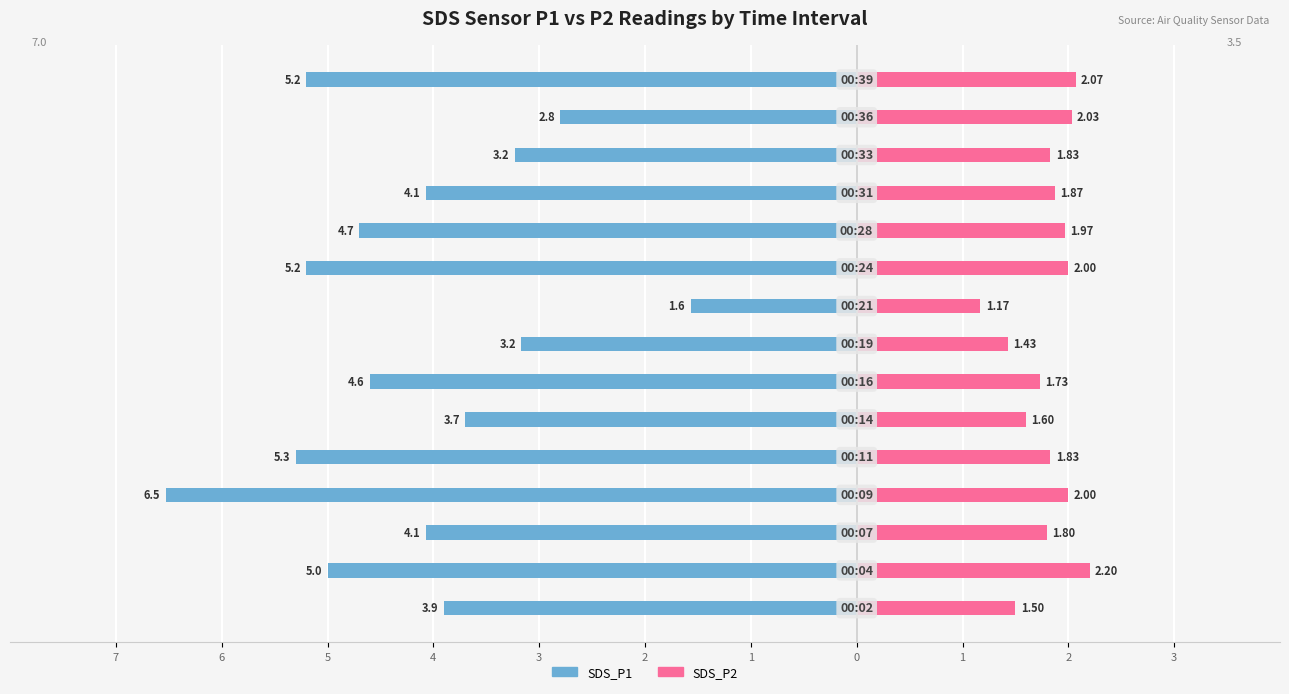

Which series has the largest range (max minus min)?

SDS_P1